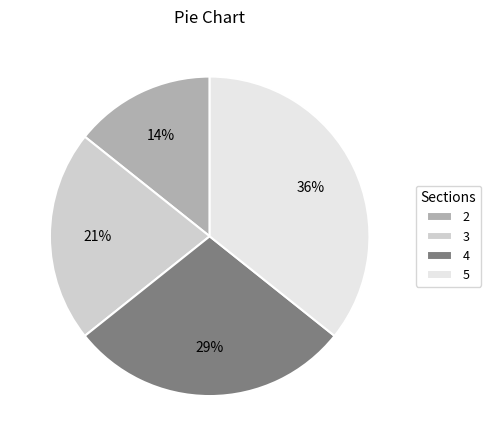

To the nearest percent, what is the combined percentage of 5 and 2?

50%